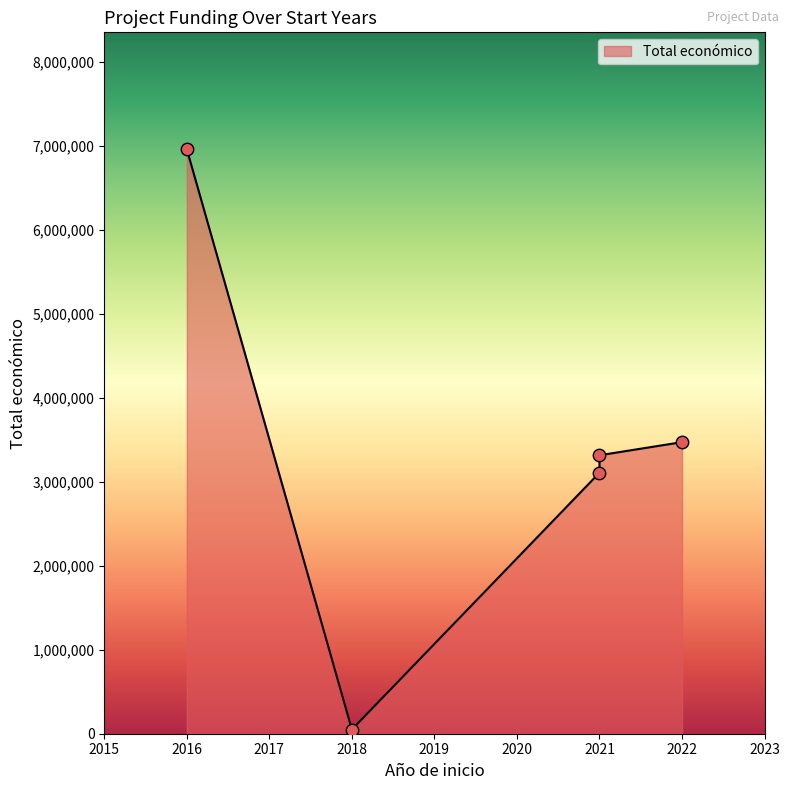

What is the ratio of the value at 2022 to the value at 2018?

69.4